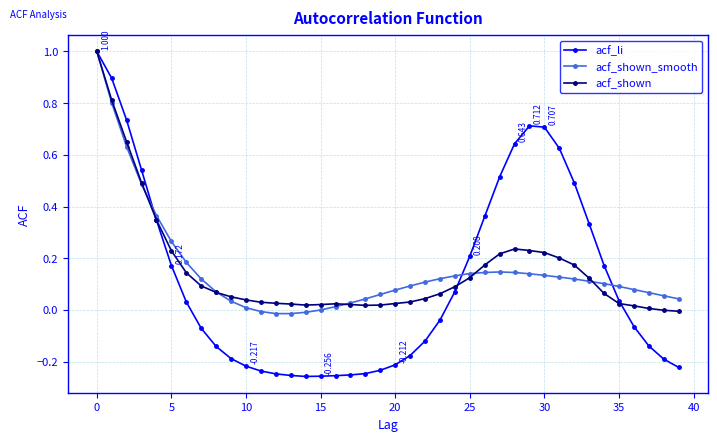

Which series has the largest range (max minus min)?

acf_li